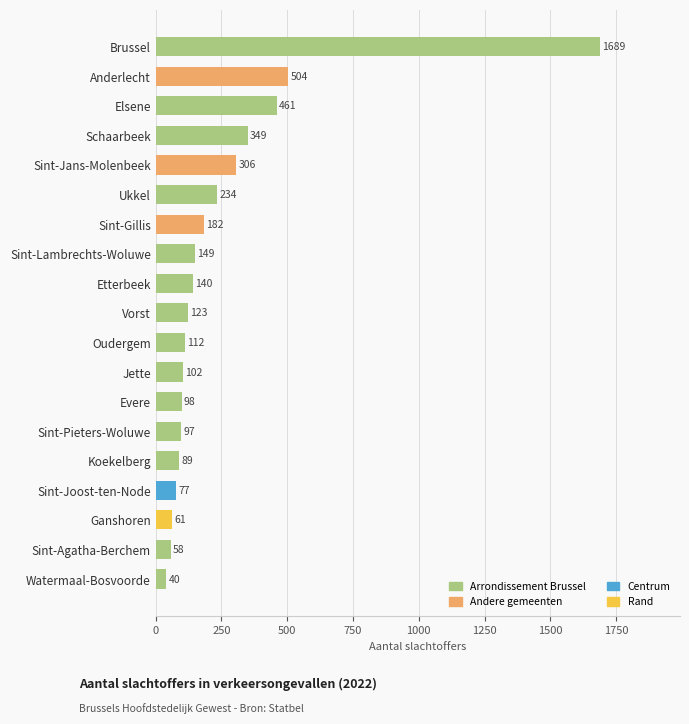

Where is the data nearest to the value 864?

Anderlecht